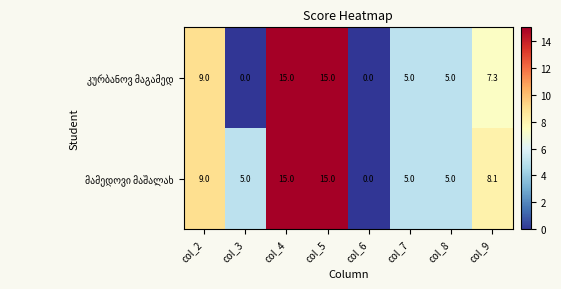

What is the total value across all series at col_2?

18.0